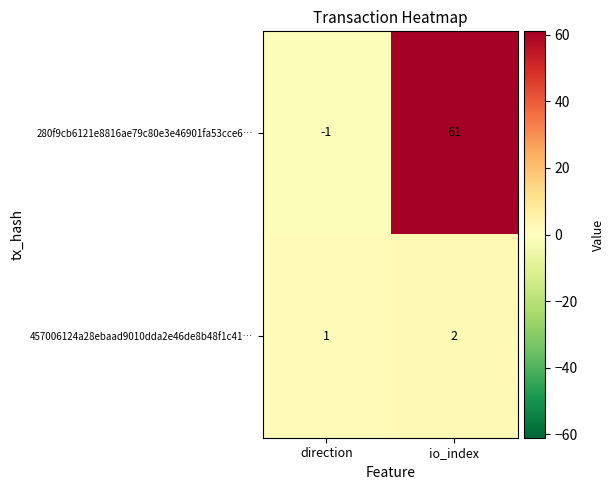

Rank the series by their average value, from highest to lowest.

280f9cb6121e8816ae79c80e3e46901fa53cce6…, 457006124a28ebaad9010dda2e46de8b48f1c41…